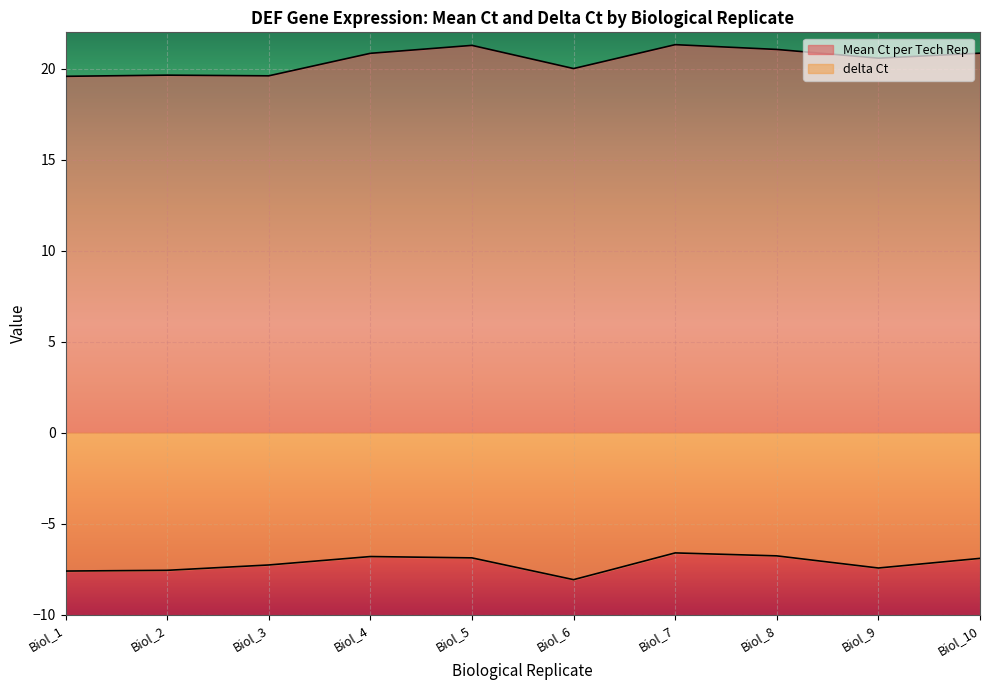

Is the value of Mean Ct per Tech Rep at Biol_6 greater than the value of delta Ct at Biol_4?

Yes